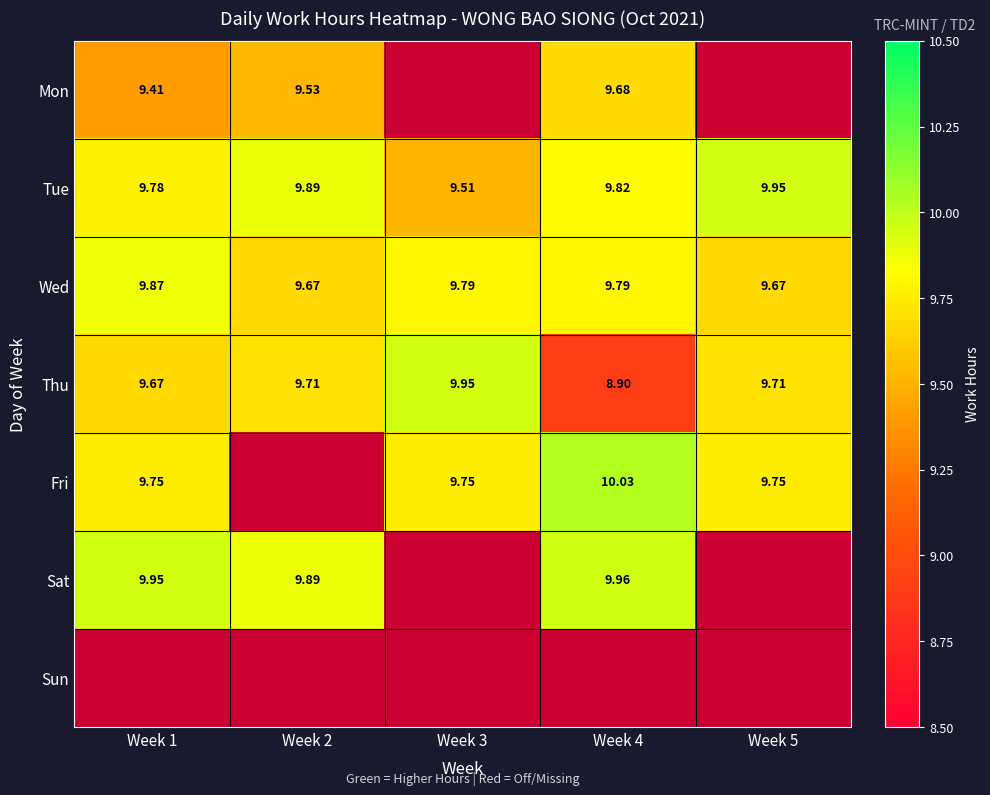

Is the value of Wed at Week 4 greater than the value of Tue at Week 1?

Yes